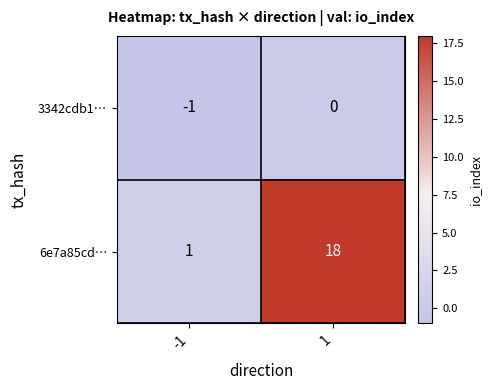

Reading left to right, extract all data points from this chart.

3342cdb1…: -1	0
6e7a85cd…: 1	18